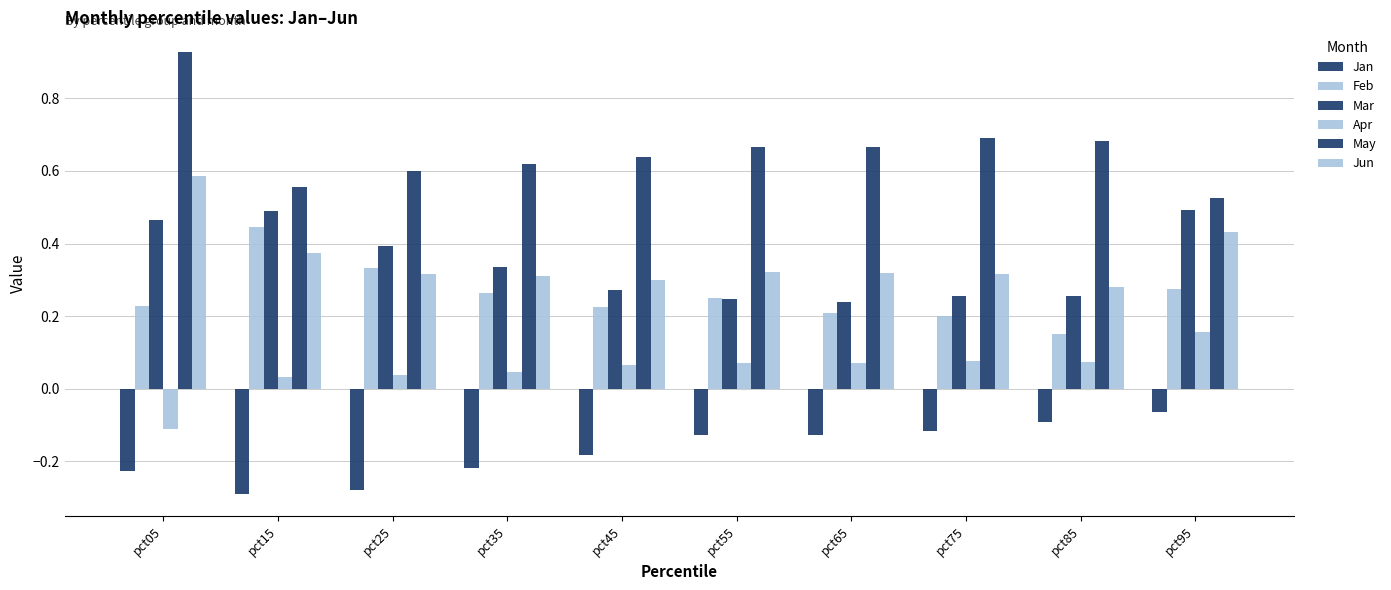

Rank the series at pct35 from highest to lowest value.

May, Mar, Jun, Feb, Apr, Jan